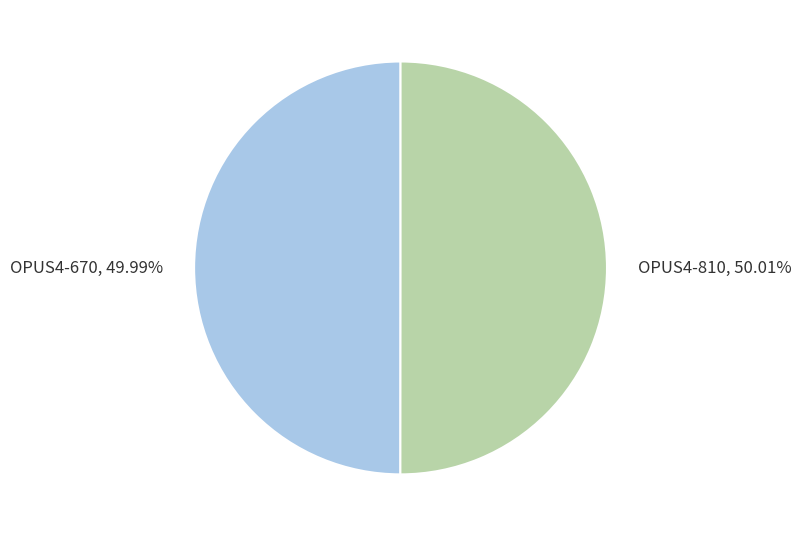

The OPUS4-810 slice represents 57% of the pie. True or false?

False